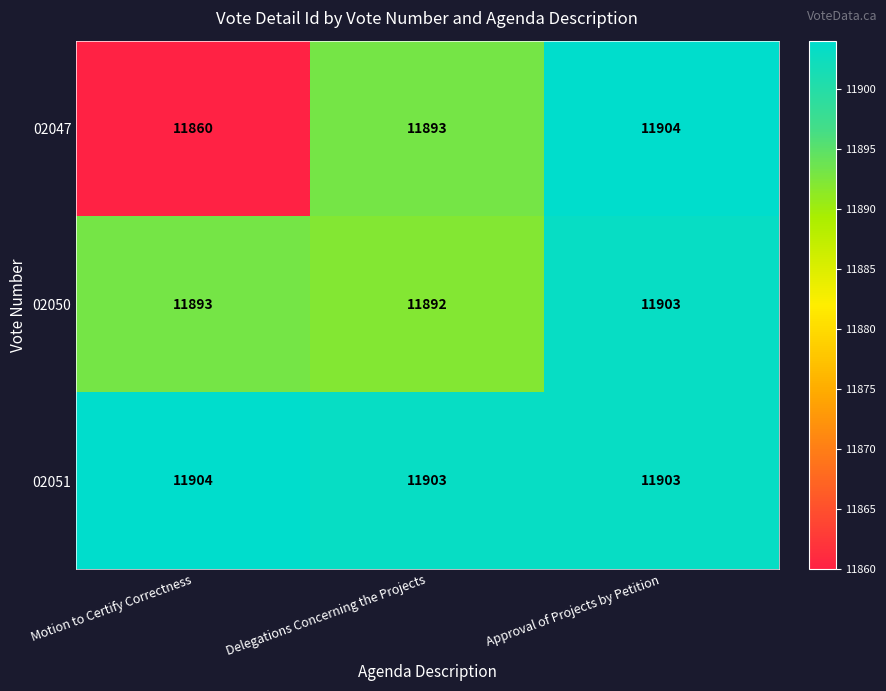

Between Motion to Certify Correctness and Delegations Concerning the Projects, which series saw the biggest shift?

02047